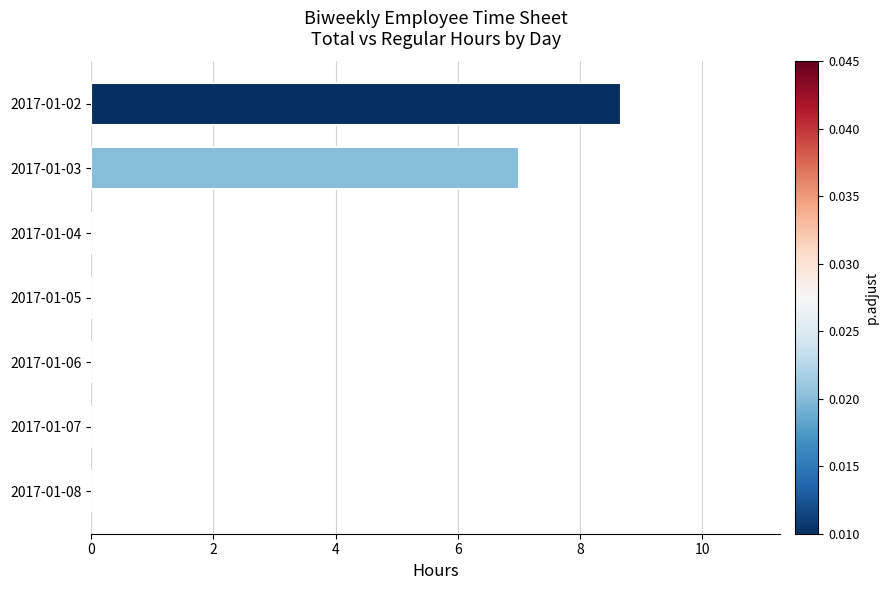

Are the bars horizontal?

Yes